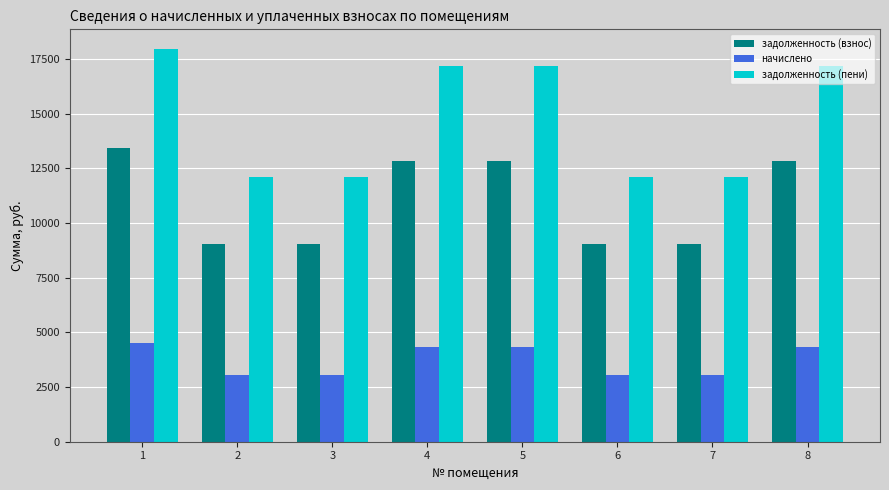

The value of задолженность (взнос) at 7 is 15480.2. True or false?

False